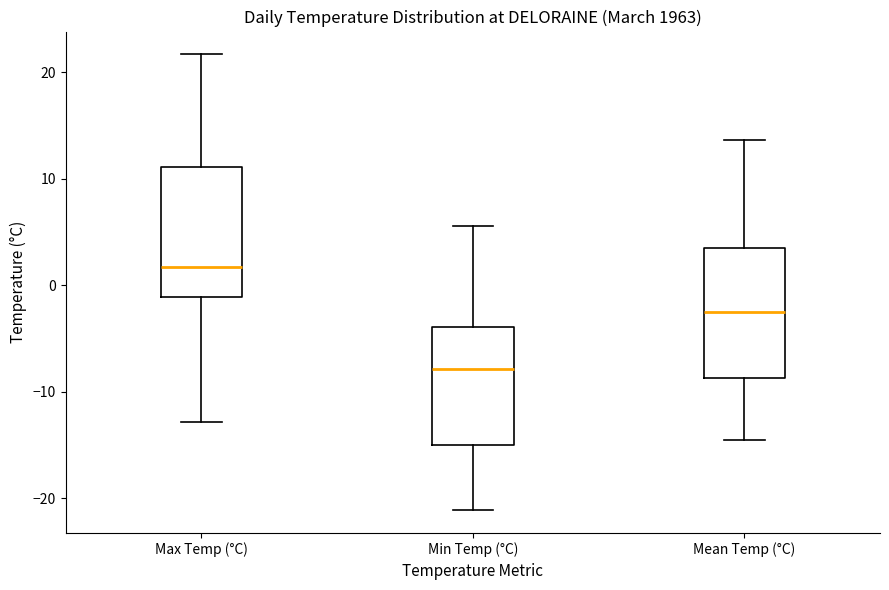

Where is the upper edge of the box for Min Temp (°C) on the y-axis? The values are not printed on the chart, so give them approximately, as read against the axis.

-4